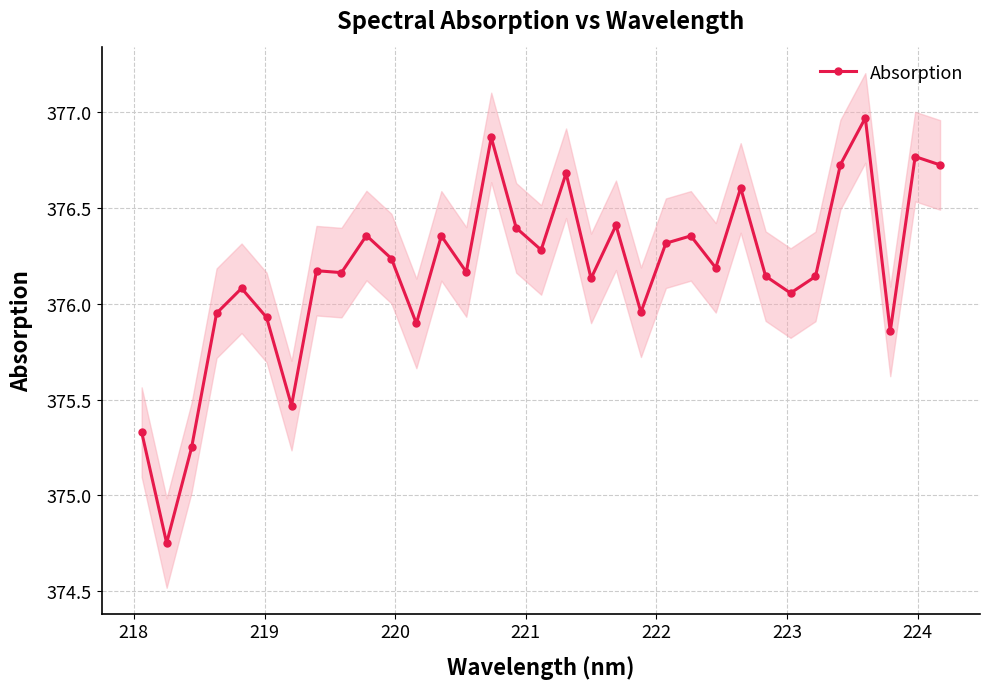

How many categories are shown in the chart?

33